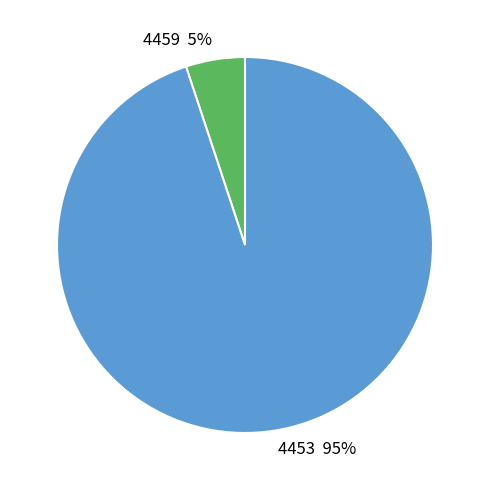

Rank the categories by value from highest to lowest.

4453, 4459